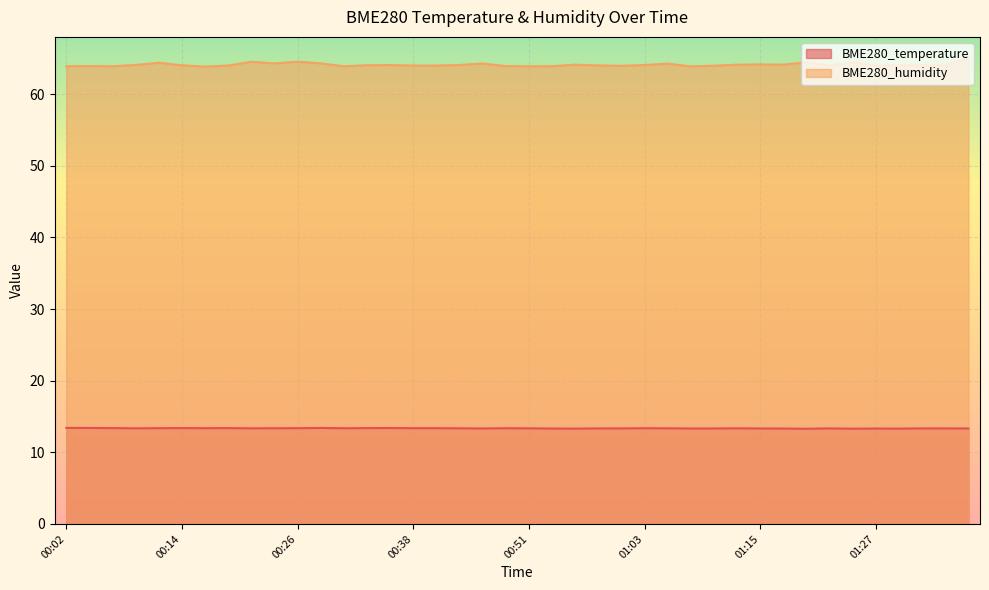

Which series has the largest total across all categories?

BME280_humidity